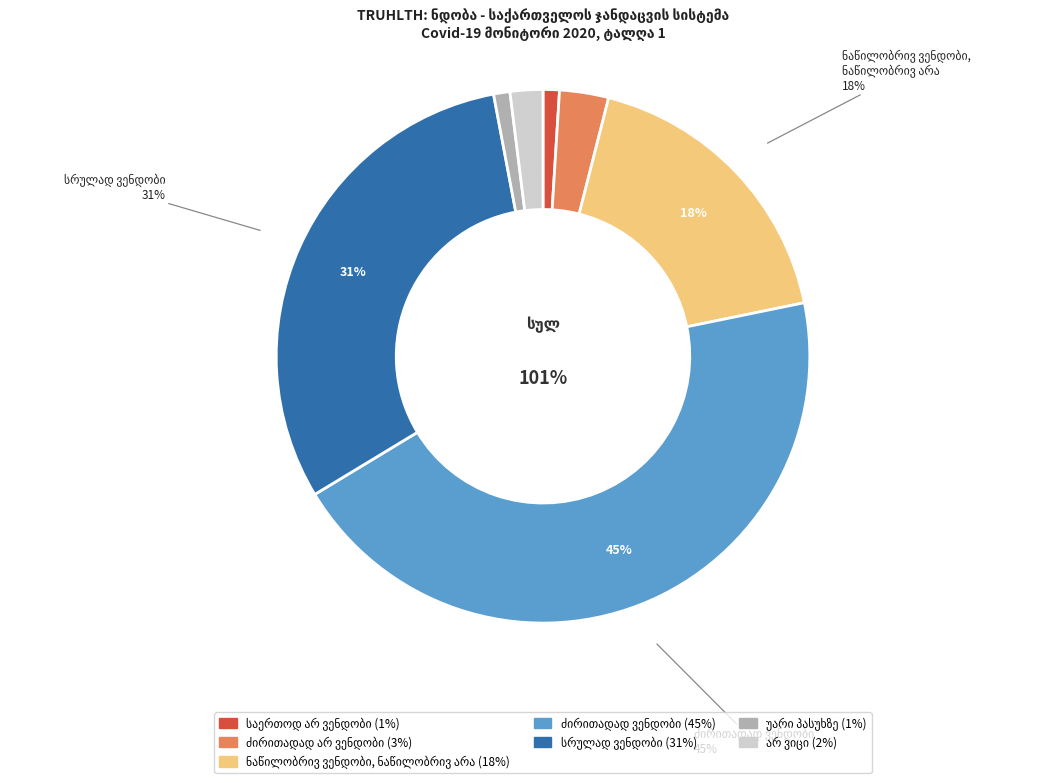

What percentage is the არ ვიცი slice, to the nearest percent?

2%